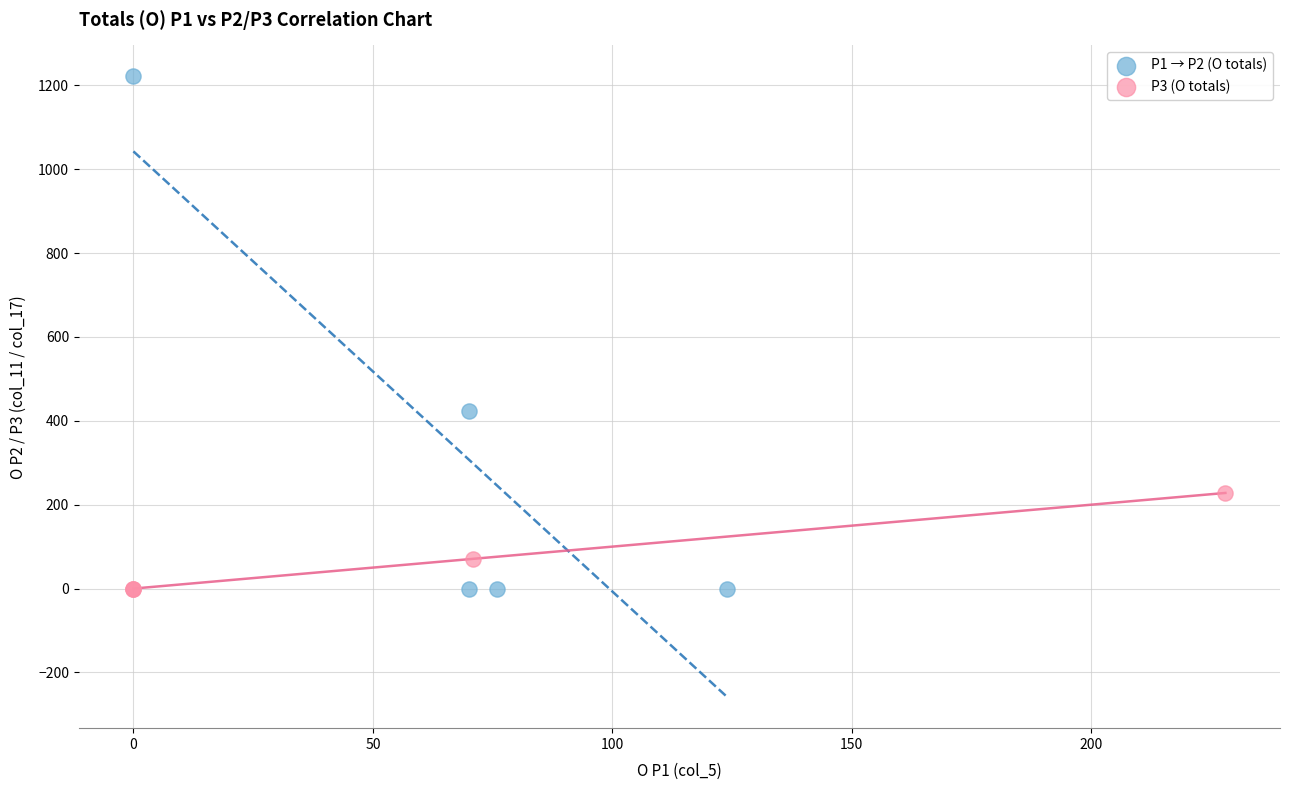

Which series contains the highest Y value?

Р1 → Р2 (О totals)